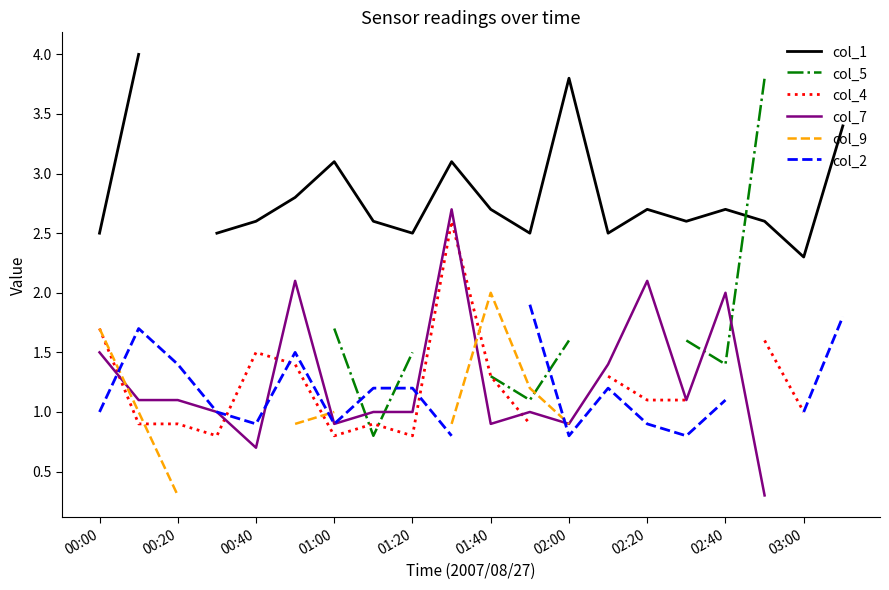

At how many categories does at least one series exceed 2?

19